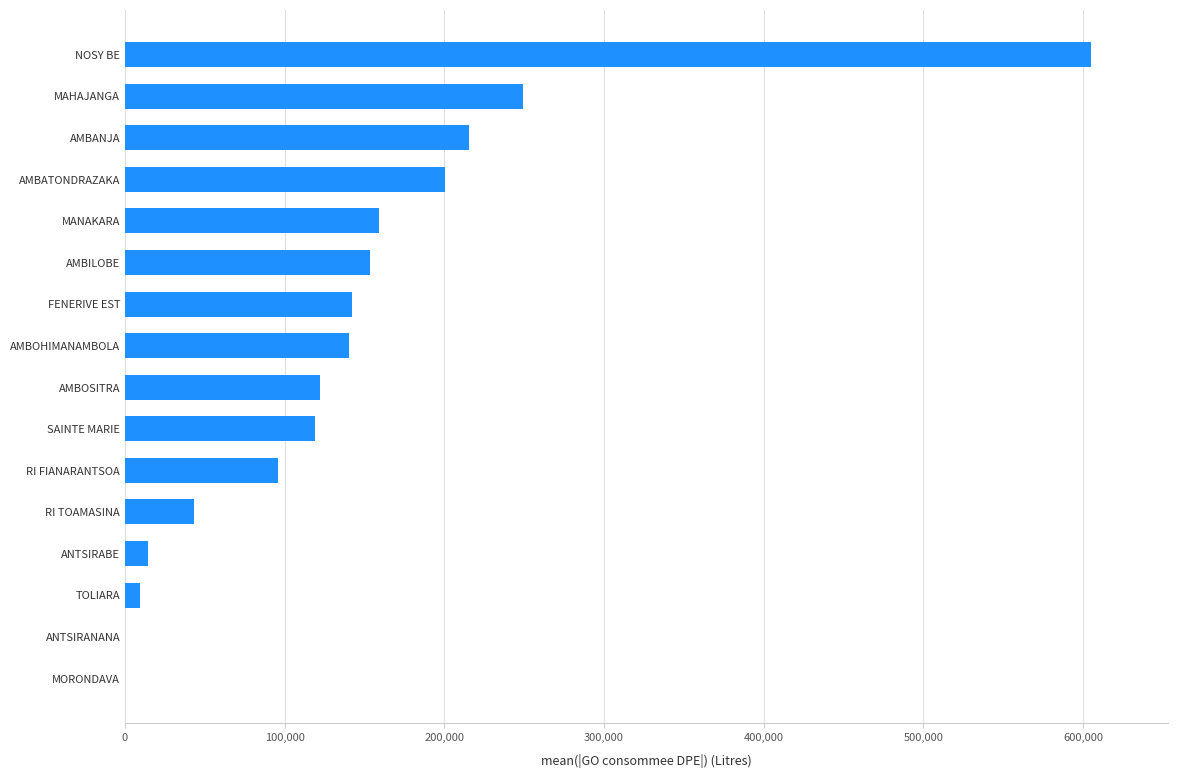

Where is the data nearest to the value 302490?

MAHAJANGA